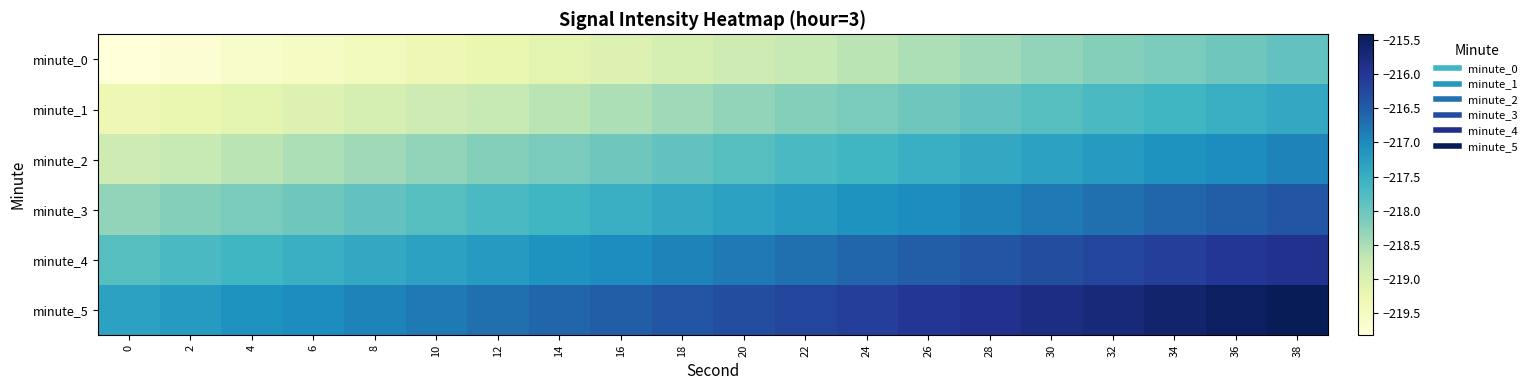

Which category has the highest value across all series?

38